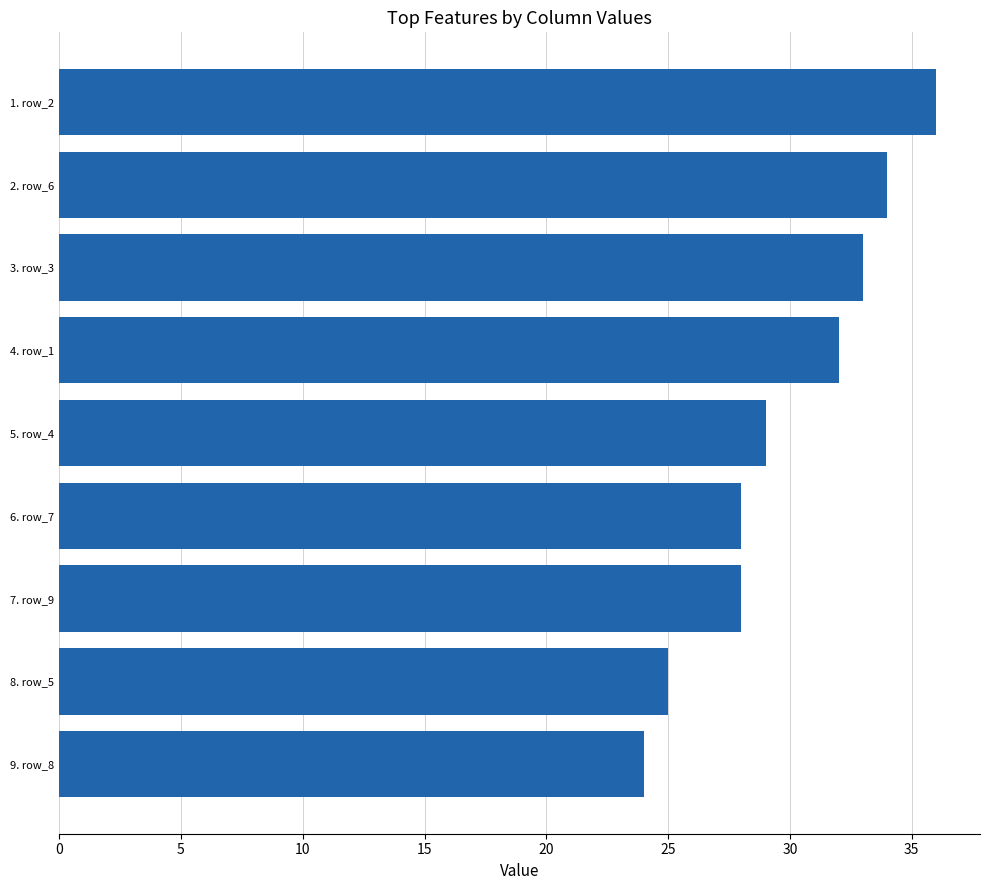

What is the average value?

30